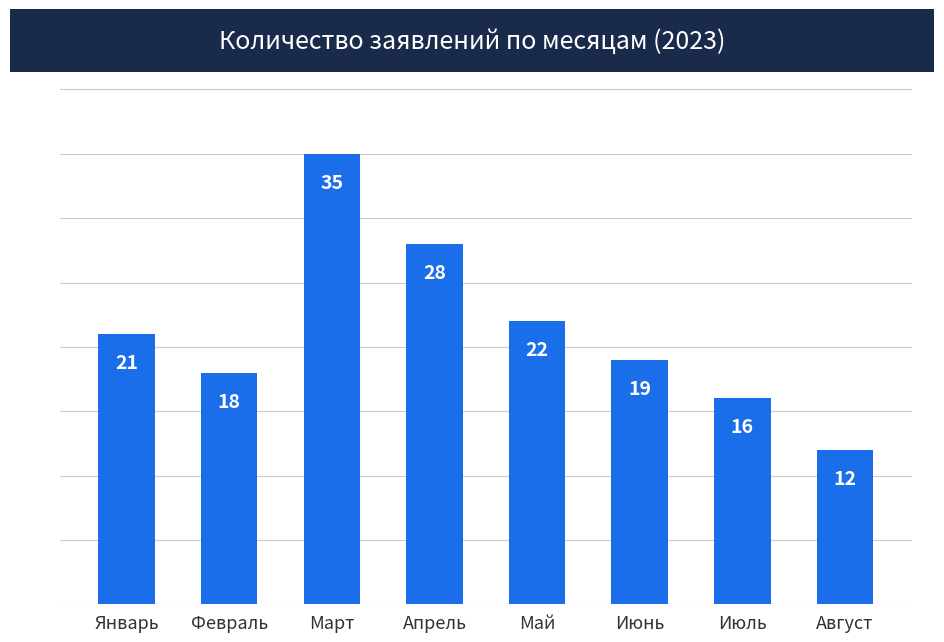

Reading left to right, what are all the values shown in this chart?

Январь=21	Февраль=18	Март=35	Апрель=28	Май=22	Июнь=19	Июль=16	Август=12